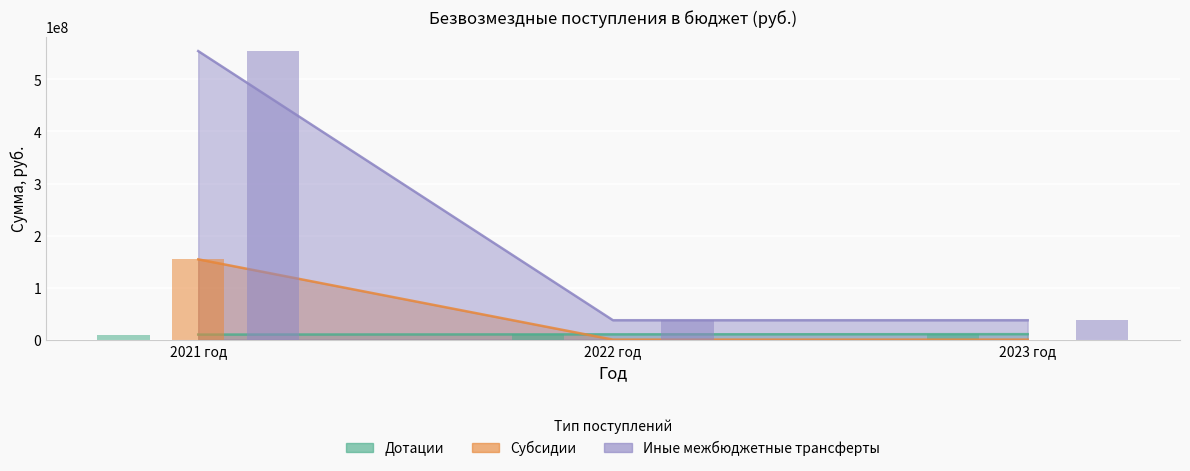

True or false: Иные межбюджетные трансферты has a value of 554472254.2 at 2021 год.

True